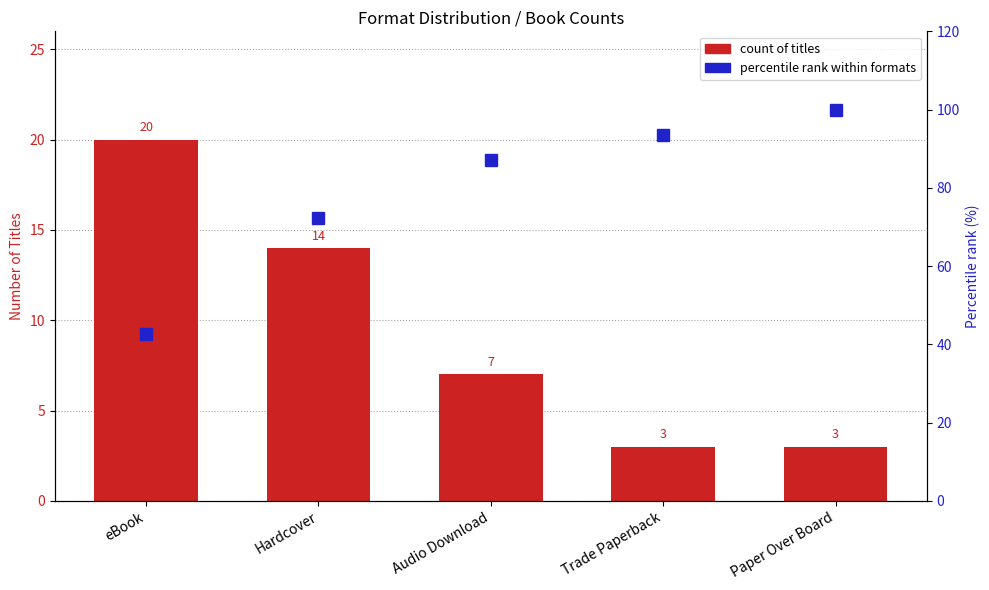

Does the chart contain stacked bars?

No